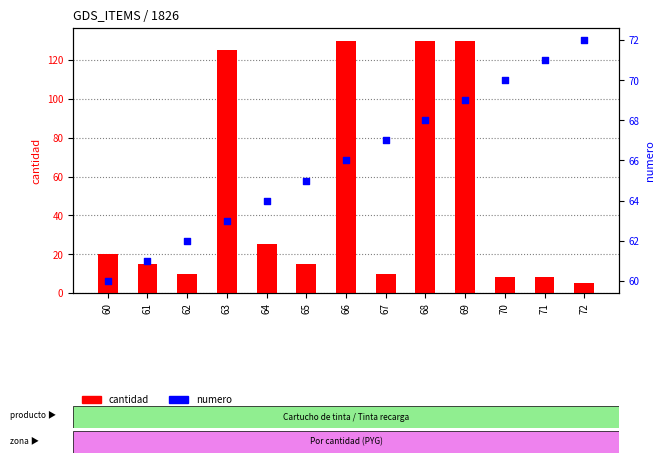

Is the value of cantidad at 69 greater than the value of numero at 67?

Yes